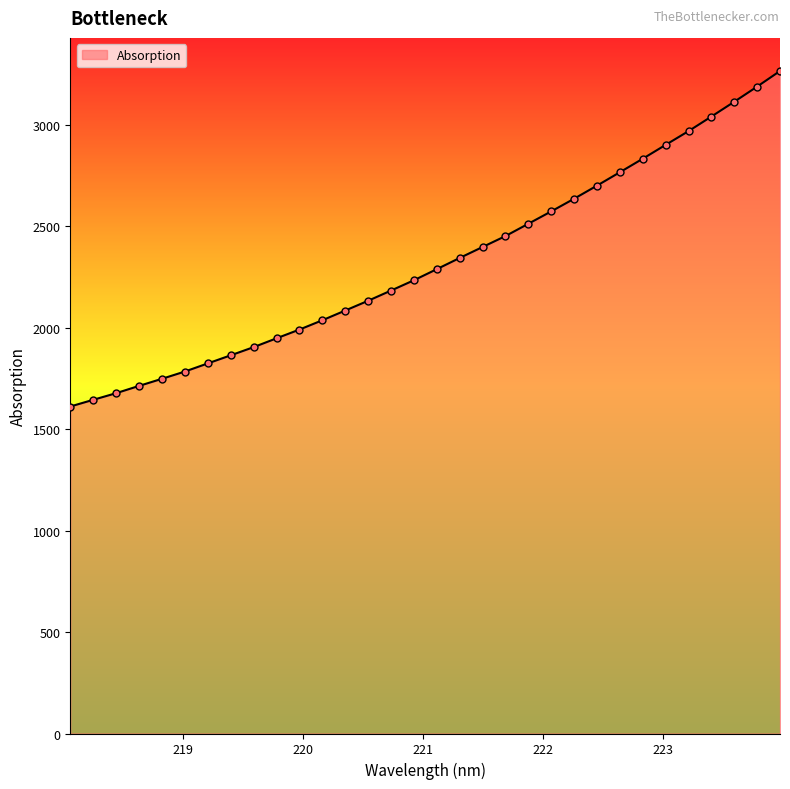

What is the greatest value displayed?

3265.9